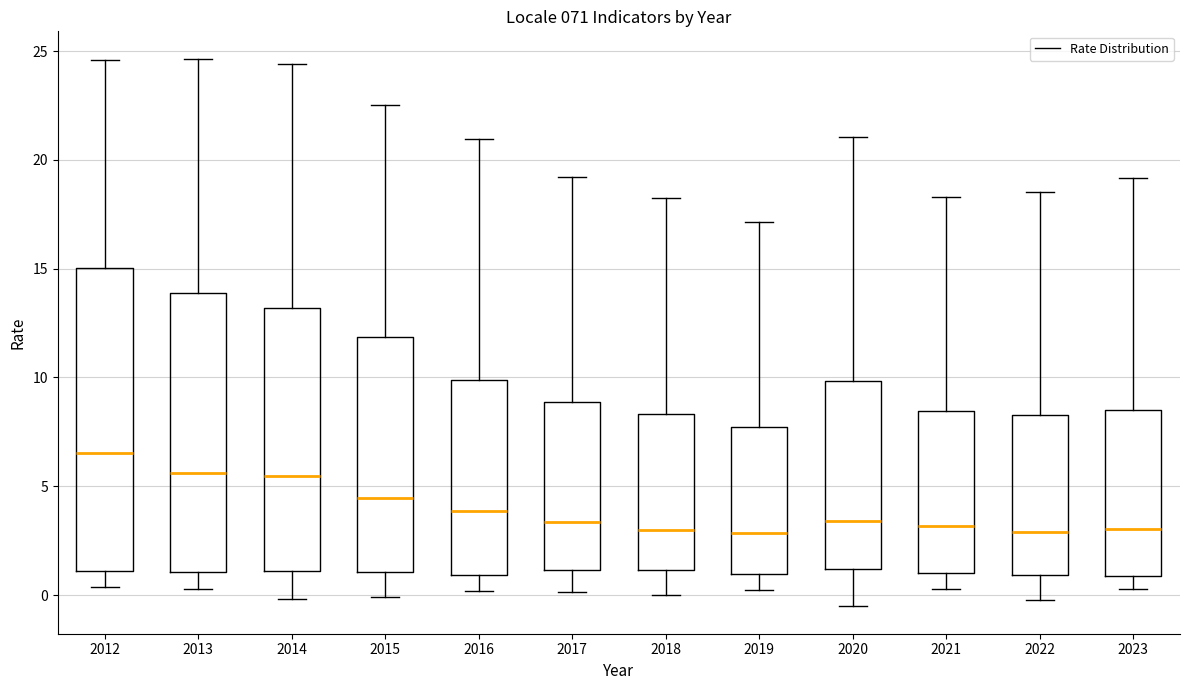

Which box is the tallest, from its lower edge to its upper edge?

2012